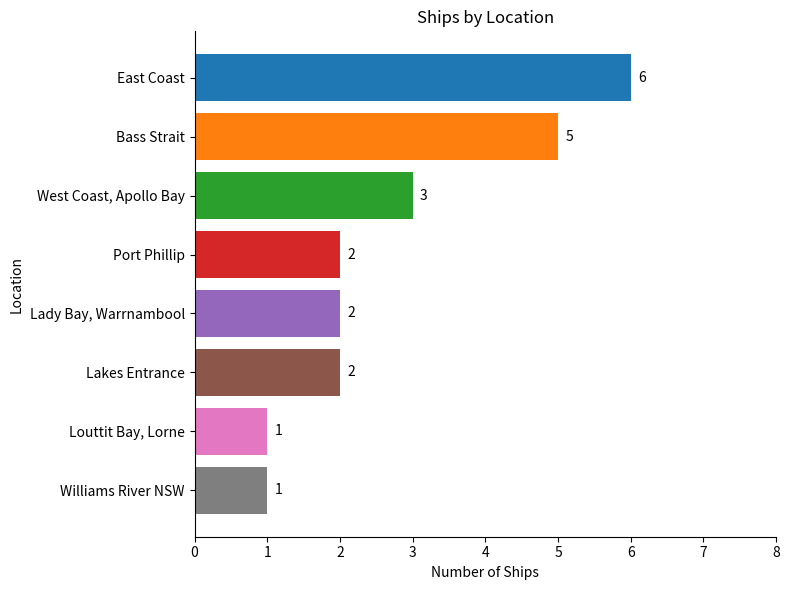

Between Williams River NSW and Bass Strait, which is larger?

Bass Strait